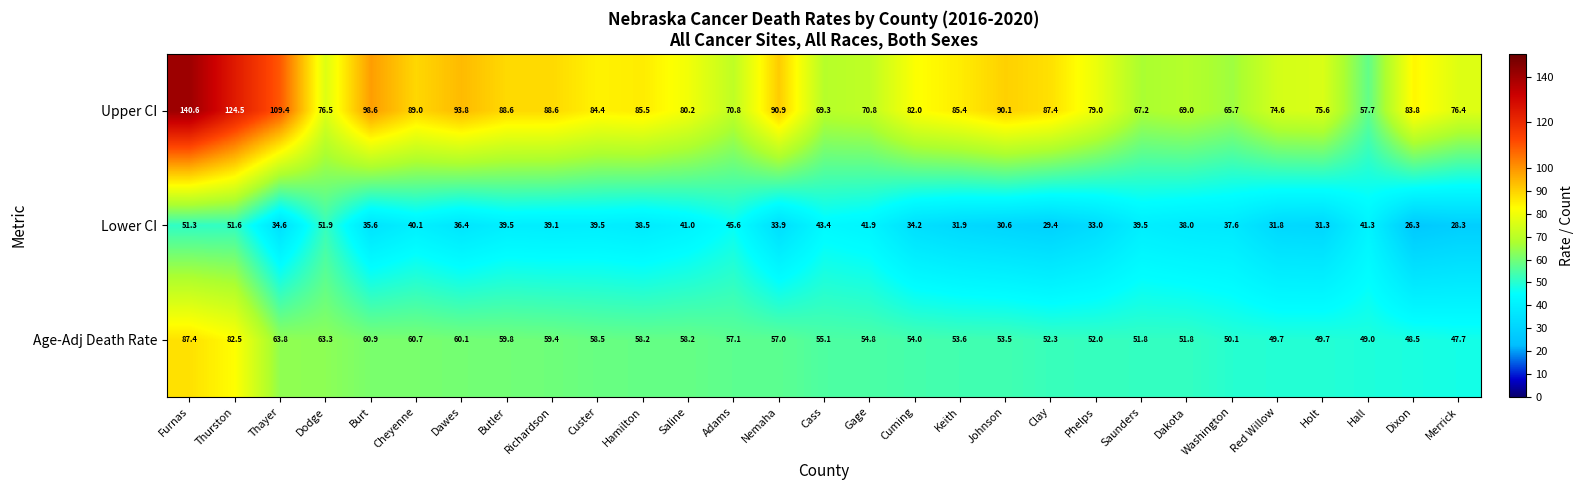

Rank the series by their maximum value, from highest to lowest.

Upper CI, Age-Adj Death Rate, Lower CI